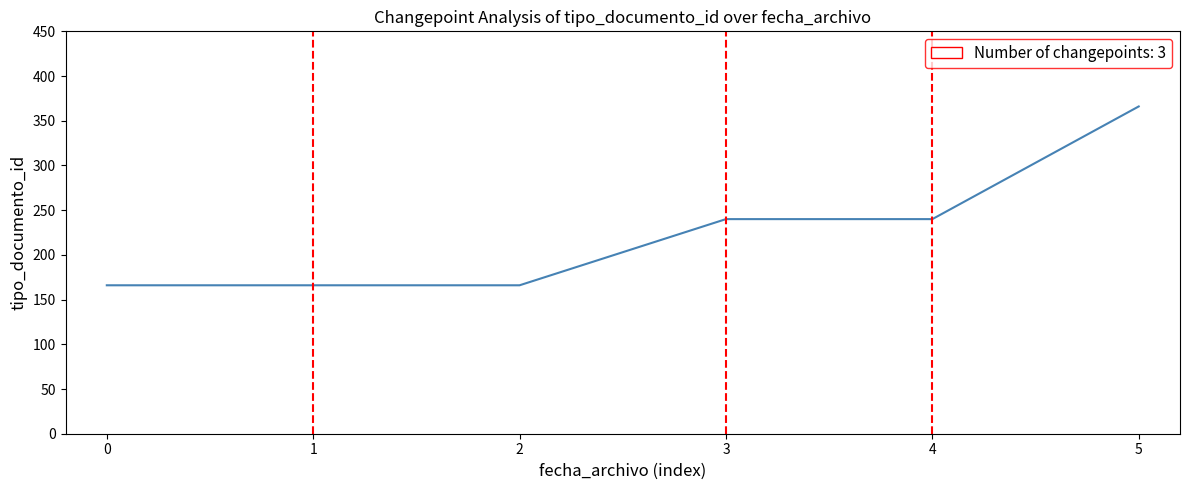

Count the number of categories in the chart.

6